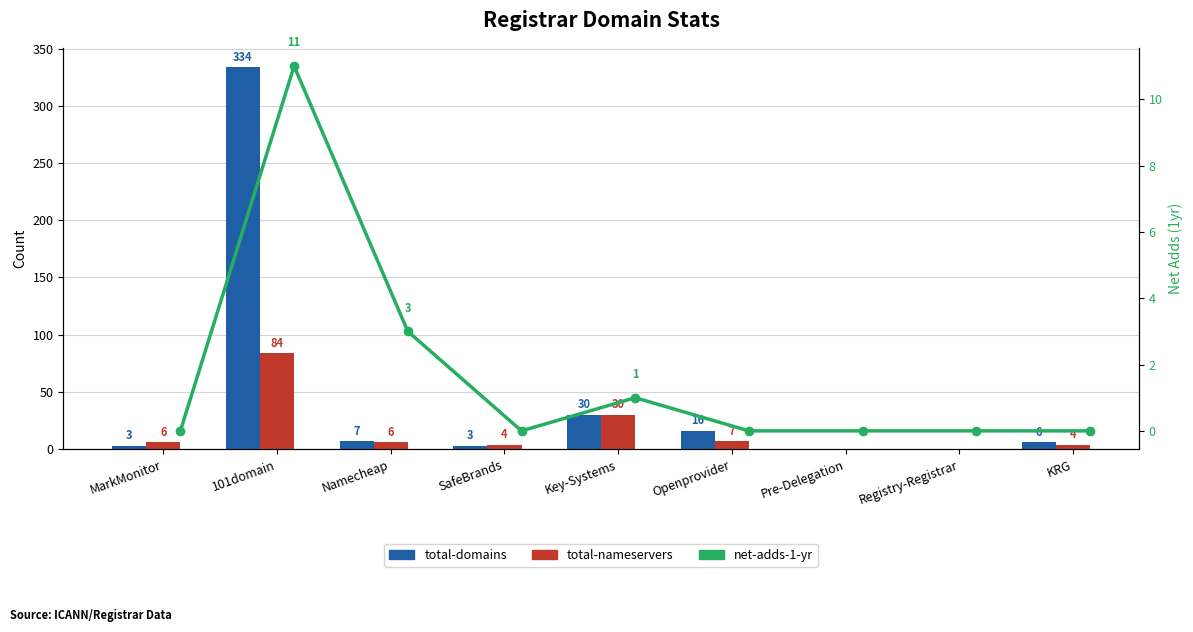

Where is total-domains nearest to the value 167?

Key-Systems